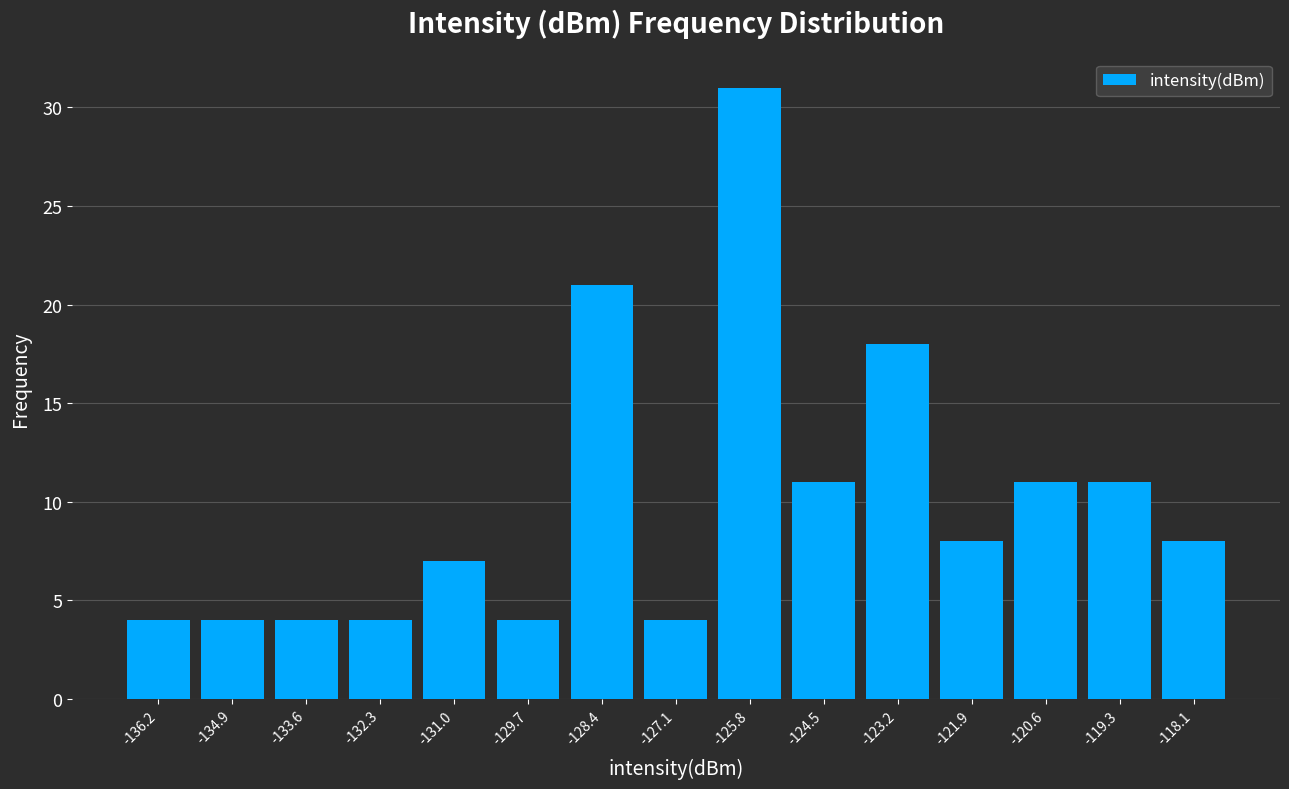

Over which range of the x-axis is the bar tallest?

-126.4 to -125.2